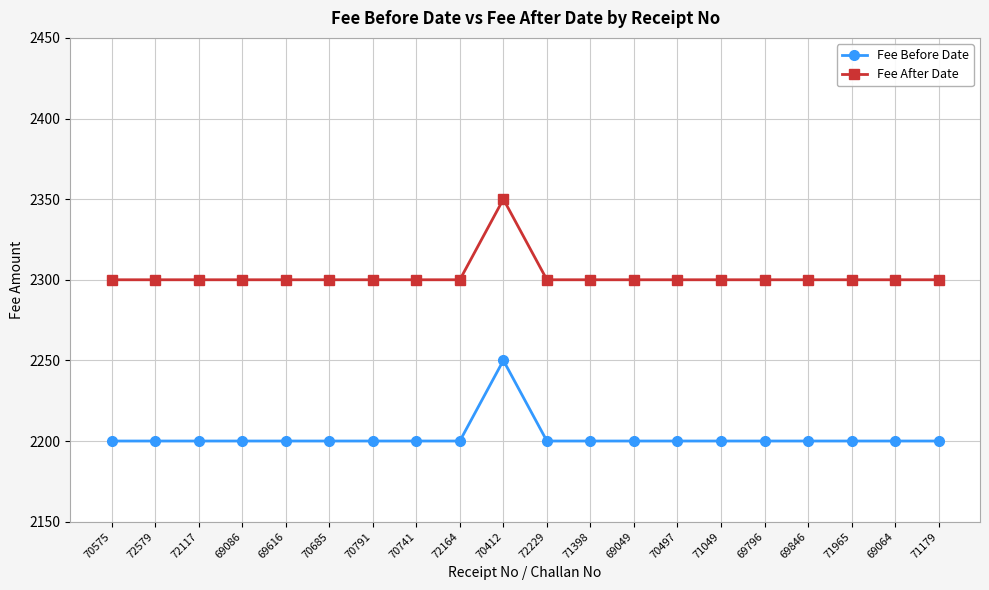

What is the spread (max minus min) of values at 70791?

100